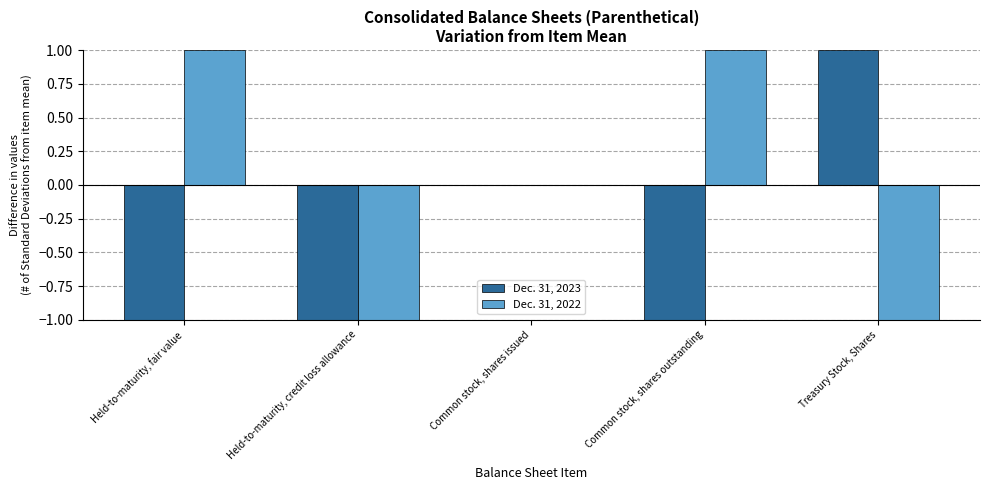

Reading left to right, list all the values displayed in this chart.

Dec. 31, 2023: Held-to-maturity, fair value=-1	Held-to-maturity, credit loss allowance=-1	Common stock, shares issued=0	Common stock, shares outstanding=-1	Treasury Stock, Shares=1
Dec. 31, 2022: Held-to-maturity, fair value=1	Held-to-maturity, credit loss allowance=-1	Common stock, shares issued=0	Common stock, shares outstanding=1	Treasury Stock, Shares=-1